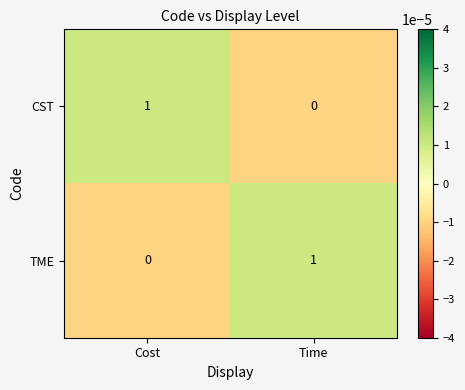

Count the number of data series in this chart.

2